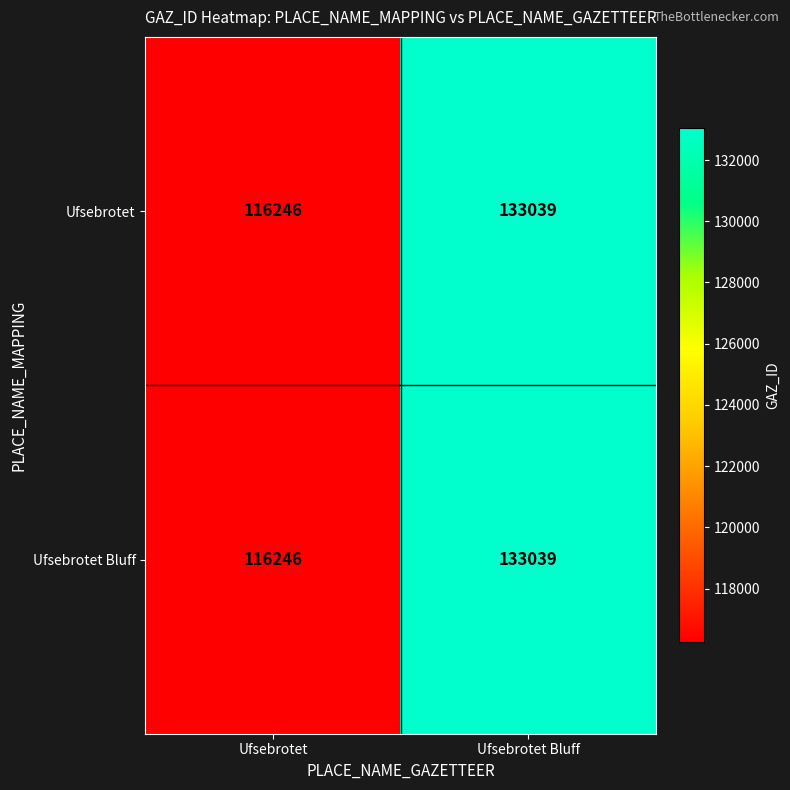

What value does the Ufsebrotet Bluff series have at Ufsebrotet?

116246